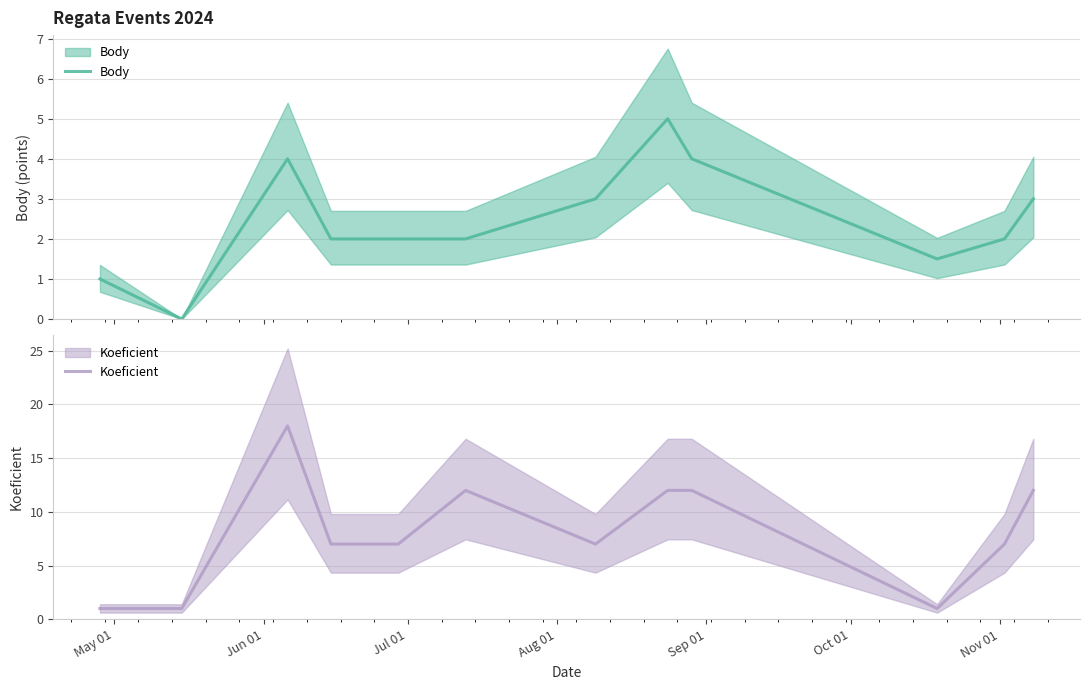

Reading left to right, transcribe all the data shown in this chart.

Body: 1.0	0.0	4.0	2.0	2.0	2.0	3.0	5.0	4.0	1.5	2.0	3.0
Koeficient: 1.0	1.0	18.0	7.0	7.0	12.0	7.0	12.0	12.0	1.0	7.0	12.0